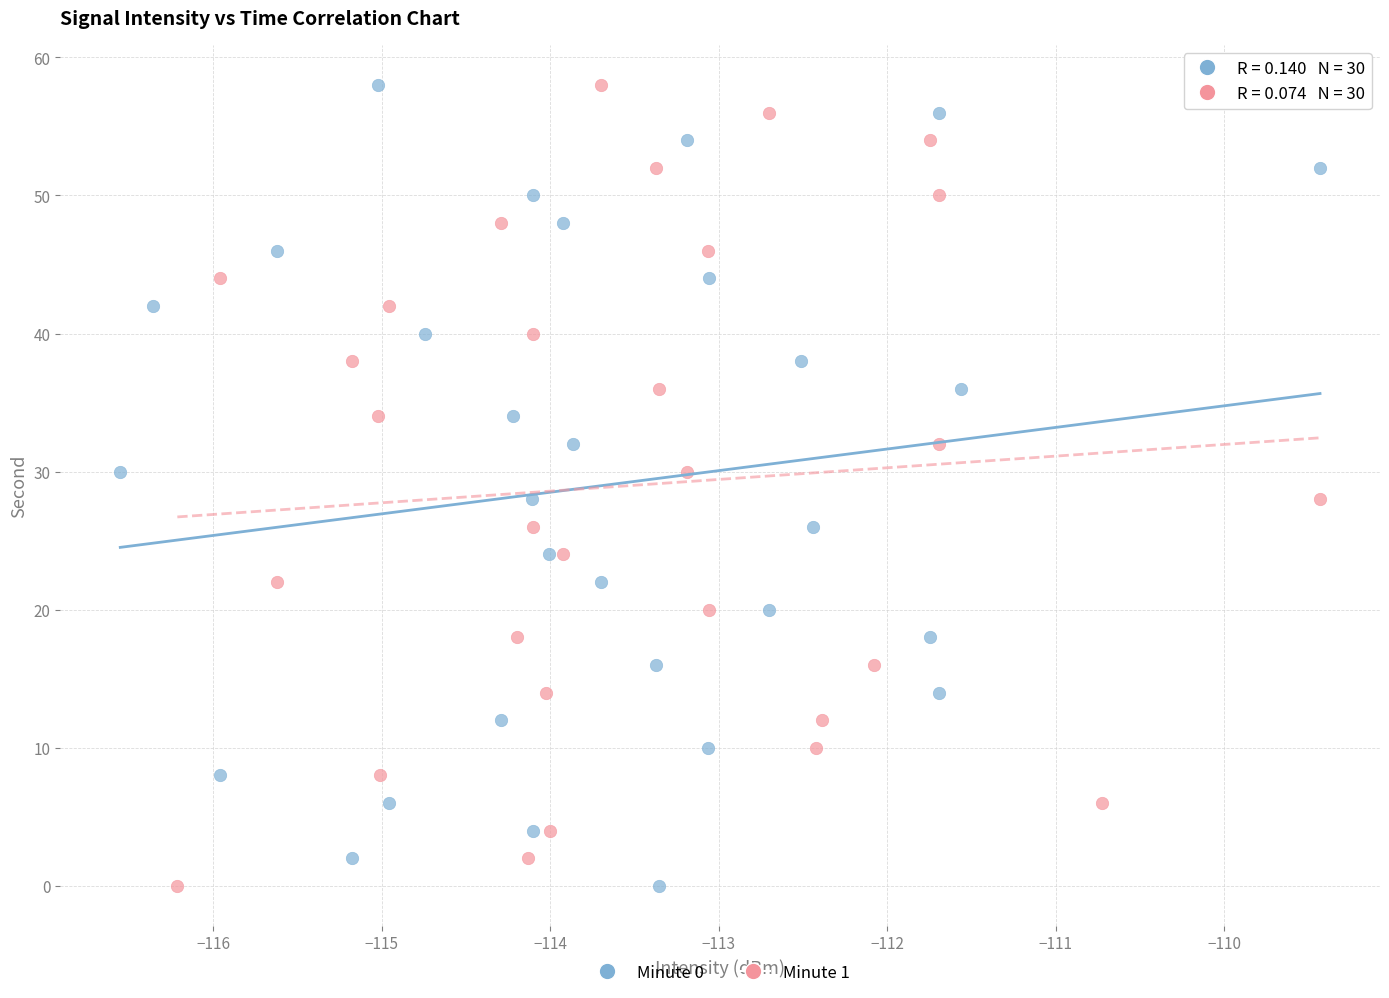

What are all the series names shown in the legend?

Minute 0, Minute 1